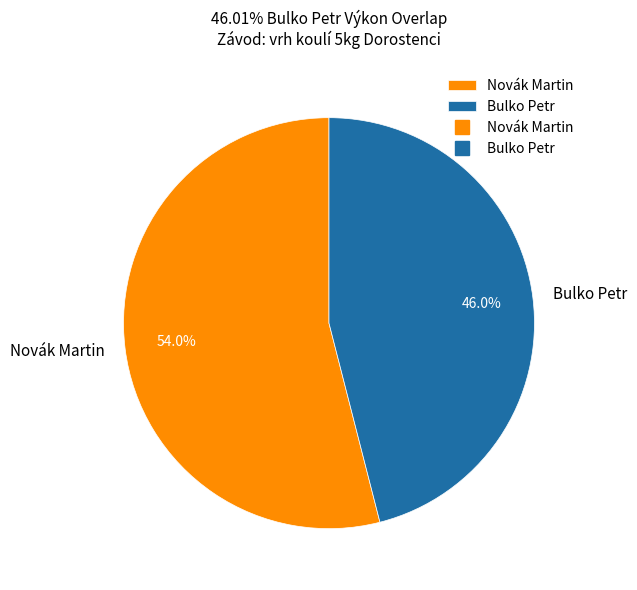

What percentage is NOT represented by Bulko Petr?

54.0%